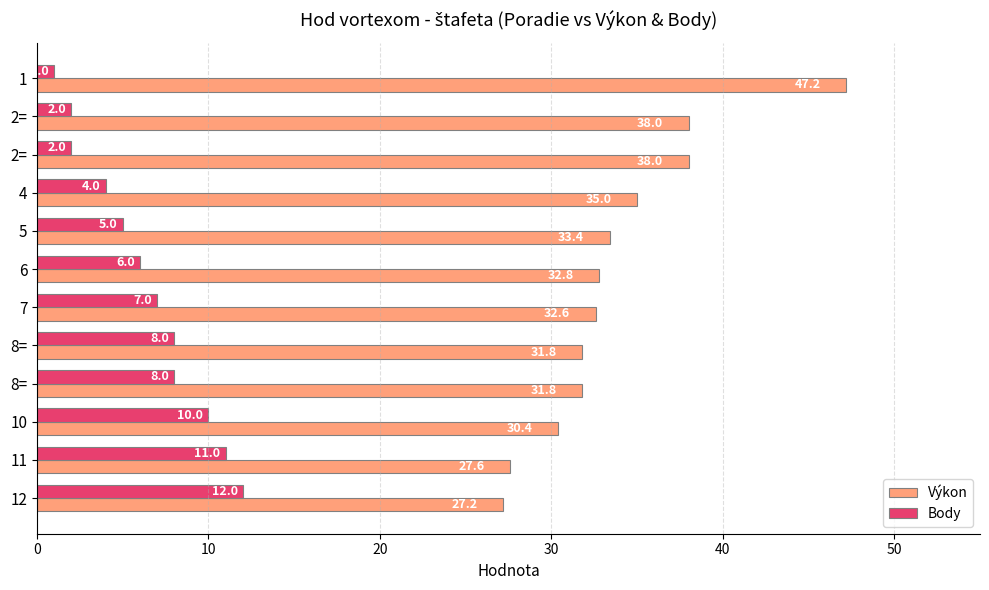

What is the lowest value of the Body series?

1.0